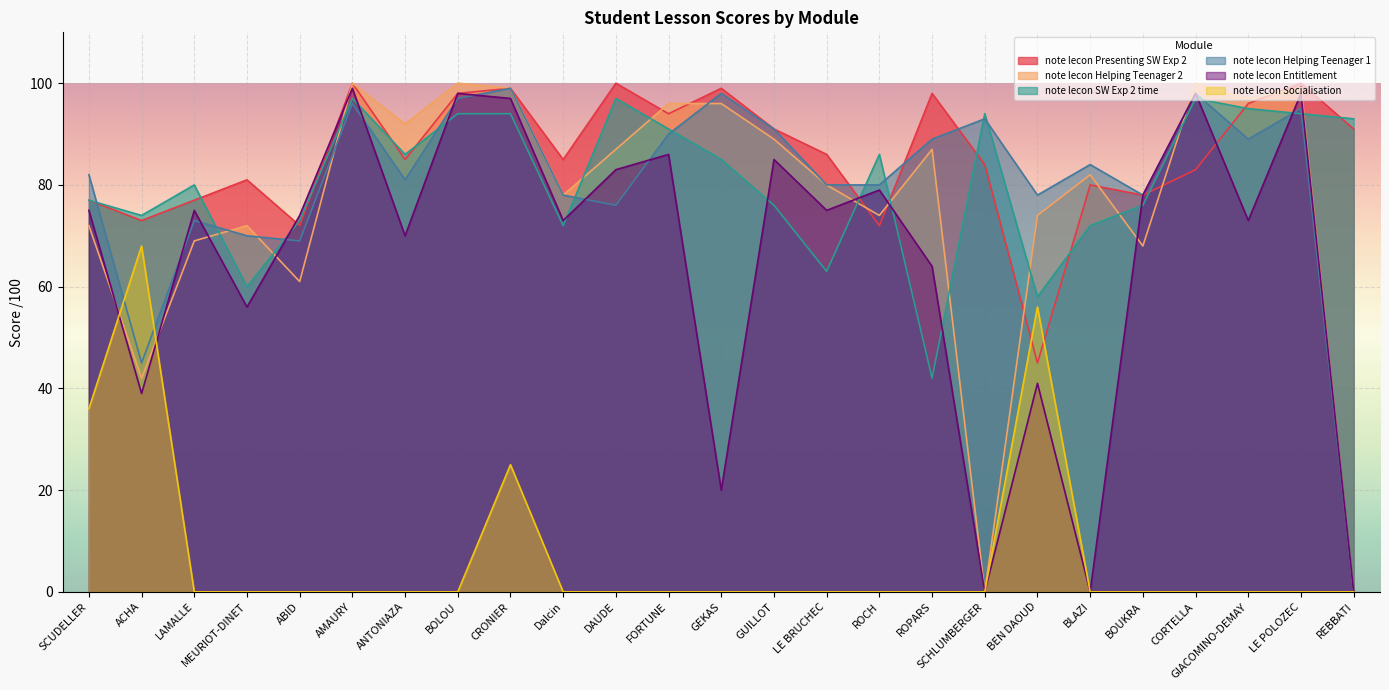

The note lecon Socialisation series shows 22 at DAUDE. True or false?

False